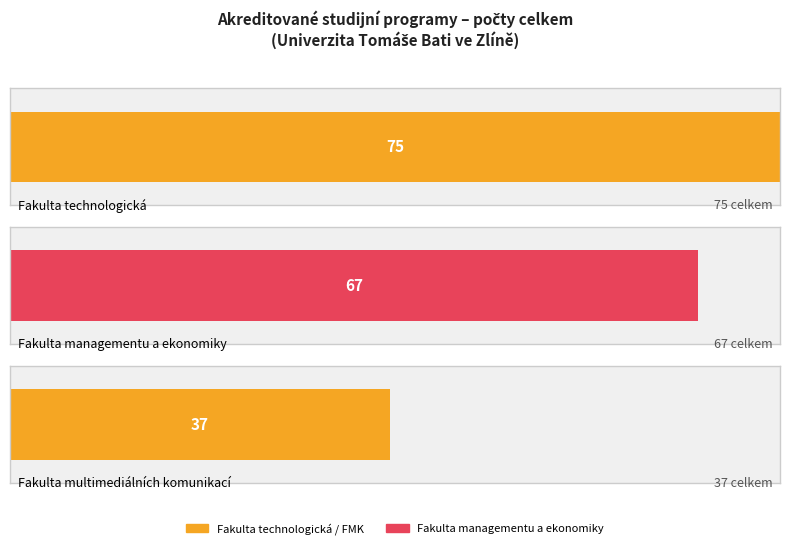

The chart shows a value of 50 at Fakulta logistiky. True or false?

False